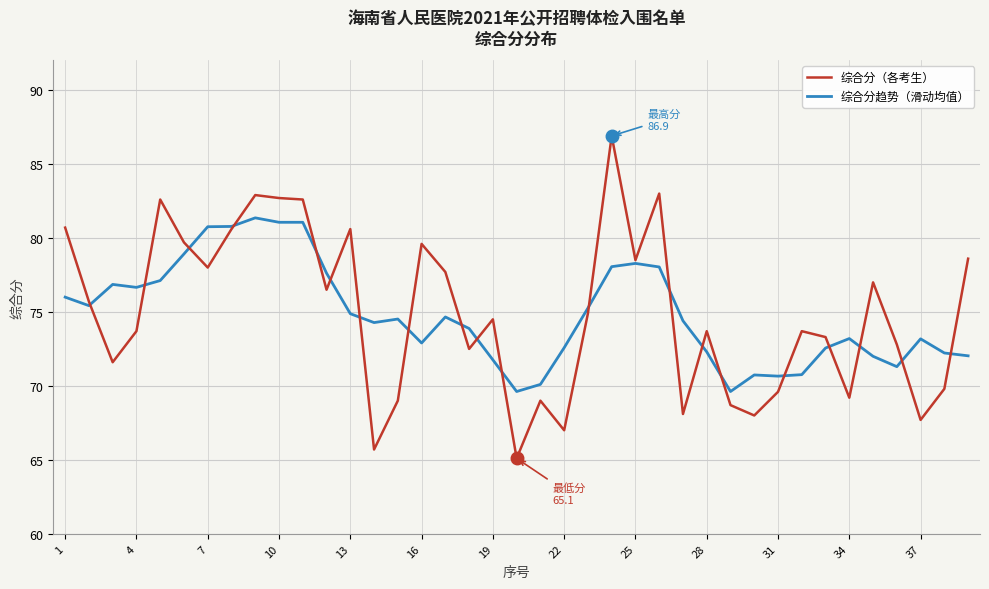

Is this an area chart (filled region under the line)?

No